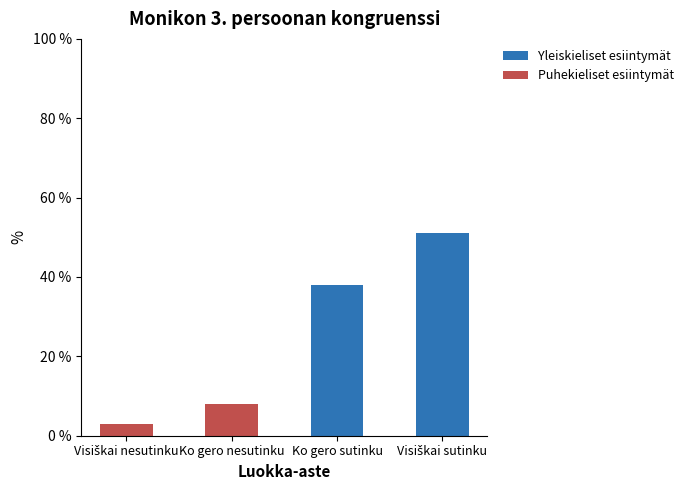

The value of Yleiskieliset esiintymät at Ko gero nesutinku is 0. True or false?

True